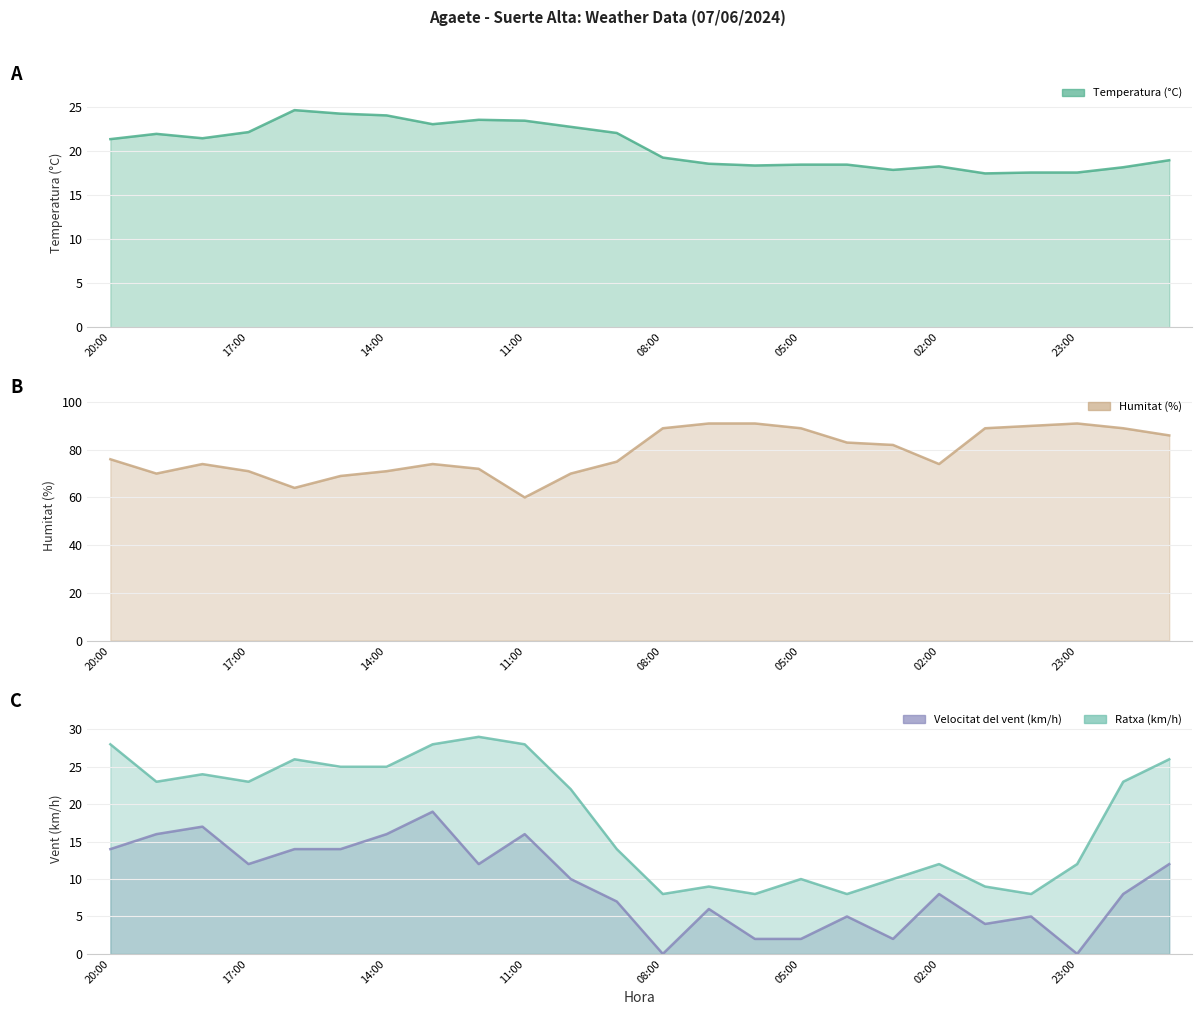

What is the spread (max minus min) of values at 22?

15